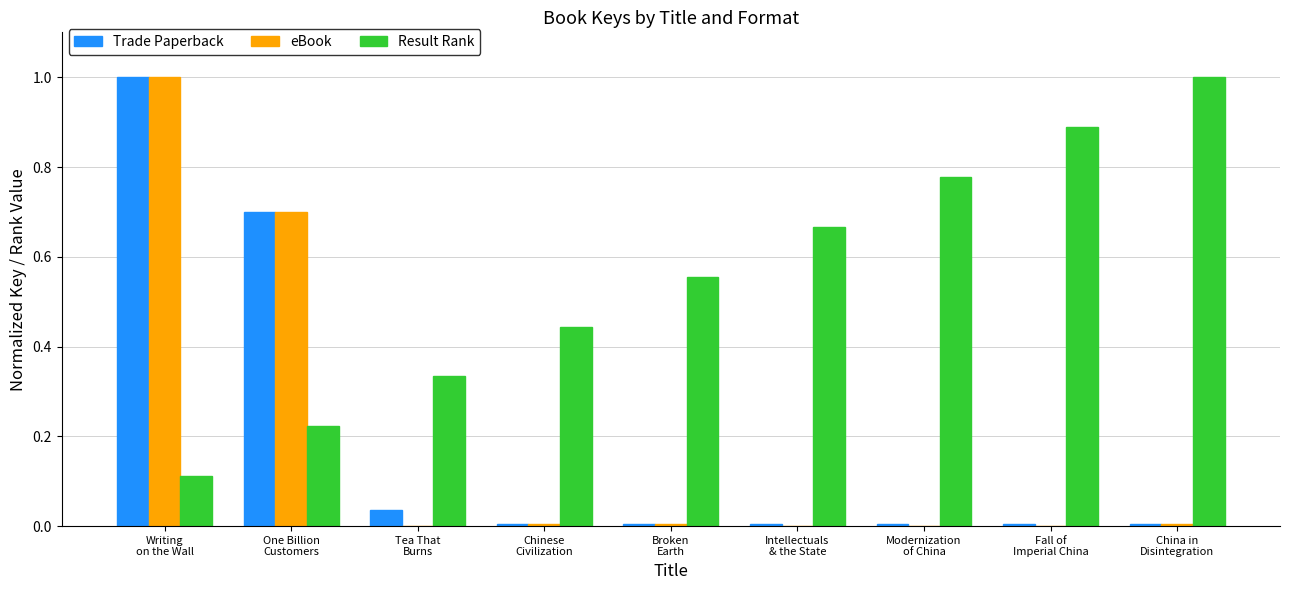

Which category has the highest value in the Trade Paperback series?

Writing
on the Wall